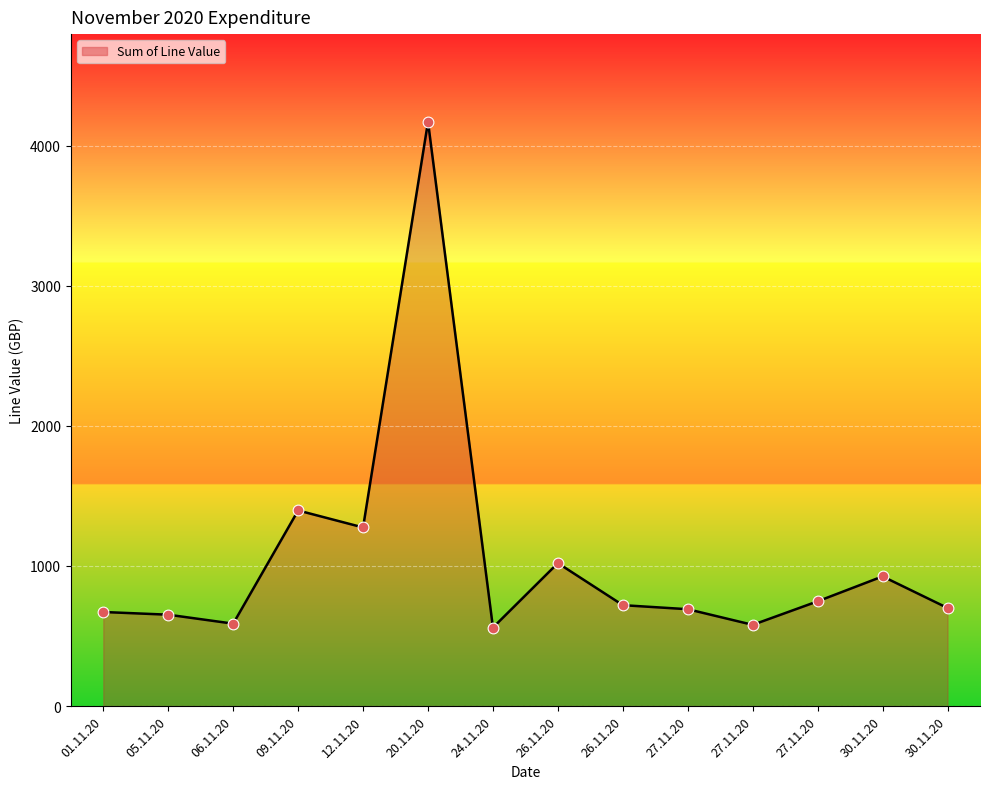

How many lines are shown in the chart?

1